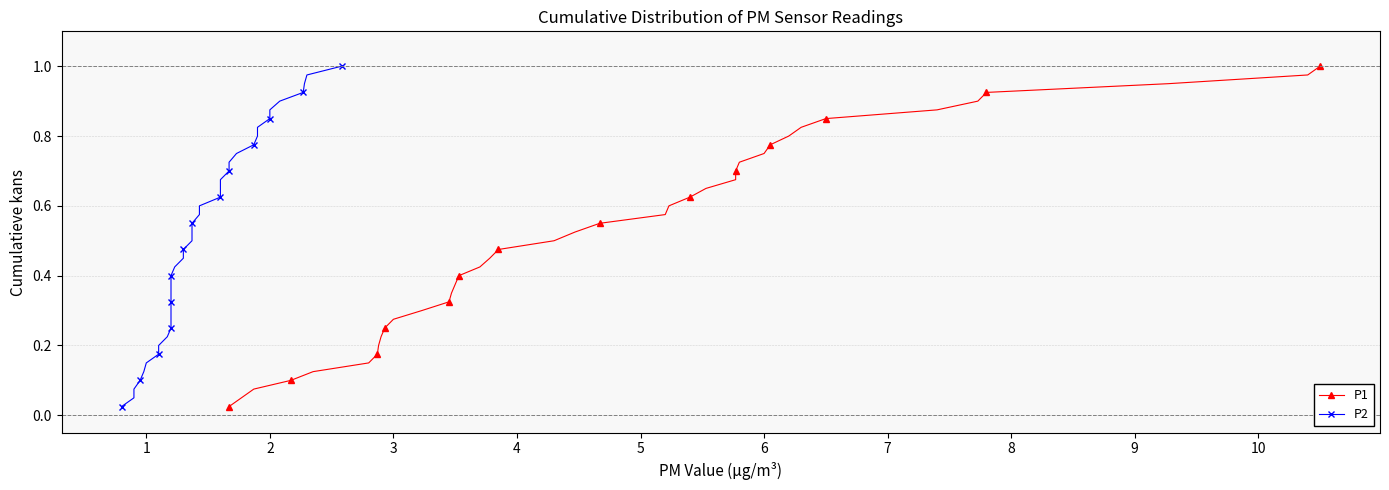

What is the average value of the P1 series?

0.5